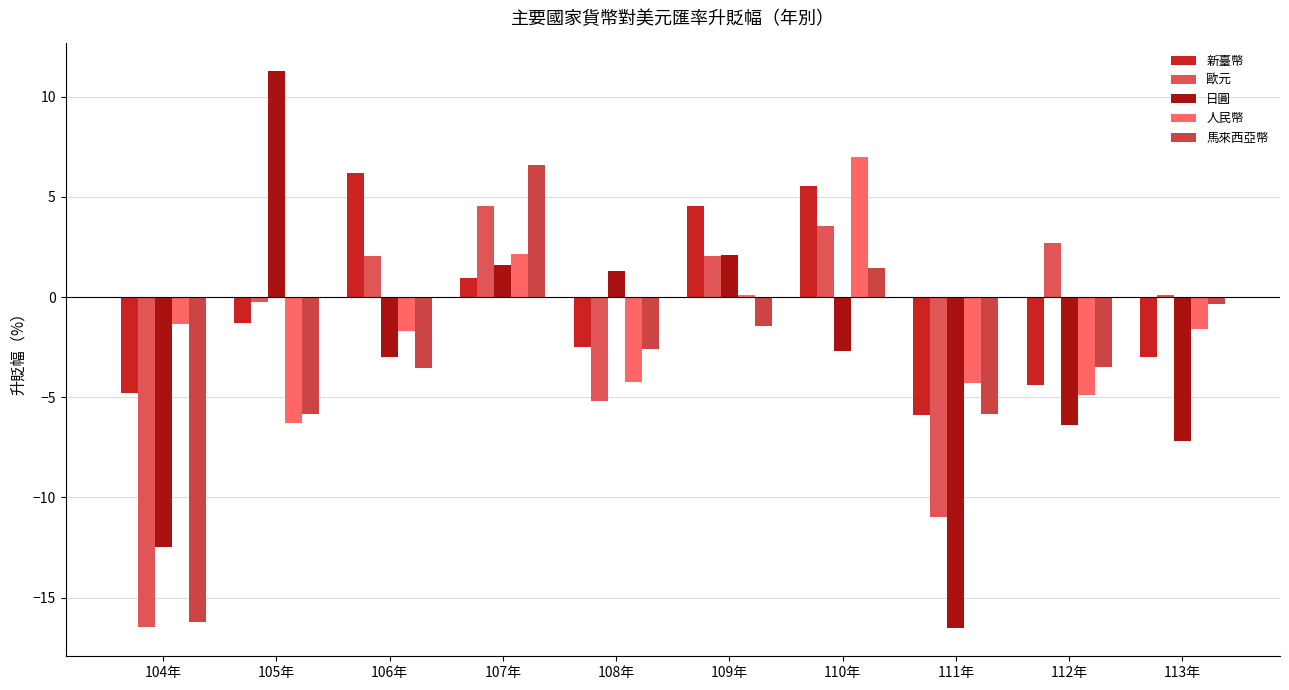

Reading left to right, extract all data points from this chart.

新臺幣: -4.8	-1.3	6.2	0.9	-2.5	4.6	5.6	-5.9	-4.4	-3.0
歐元: -16.5	-0.2	2.1	4.5	-5.2	2.0	3.5	-11.0	2.7	0.1
日圓: -12.5	11.3	-3.0	1.6	1.3	2.1	-2.7	-16.5	-6.4	-7.2
人民幣: -1.3	-6.3	-1.7	2.2	-4.2	0.1	7.0	-4.3	-4.9	-1.6
馬來西亞幣: -16.2	-5.9	-3.5	6.6	-2.6	-1.5	1.5	-5.9	-3.5	-0.3